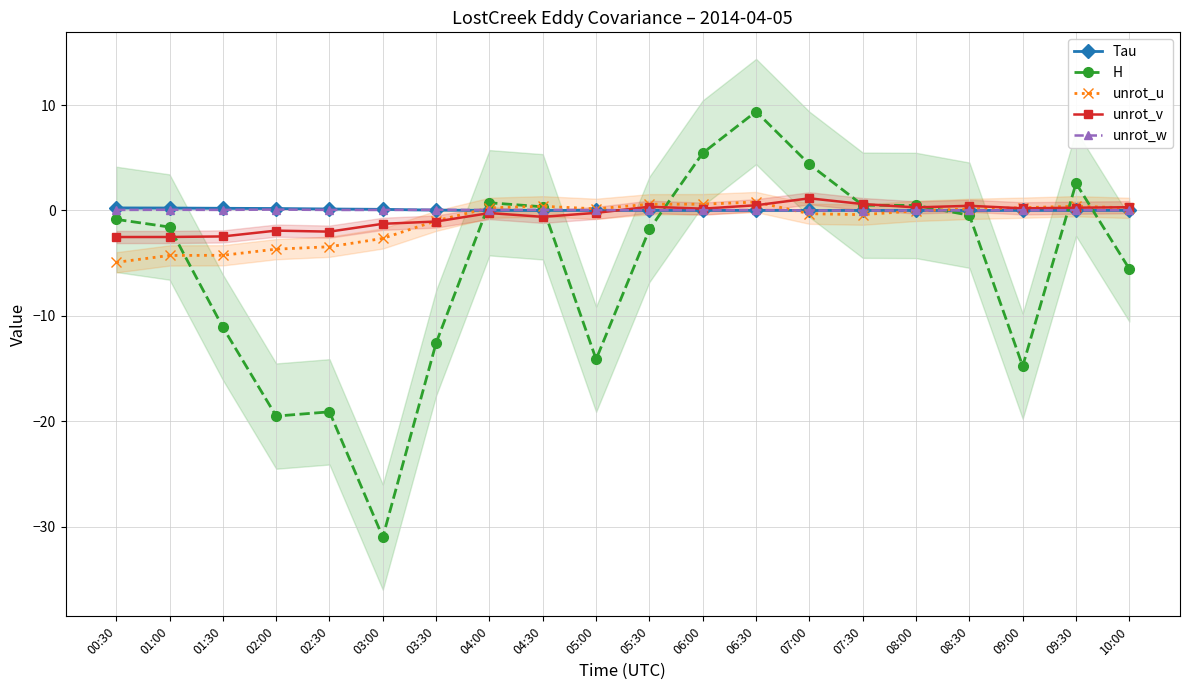

What is the average value of the Tau series?

0.1